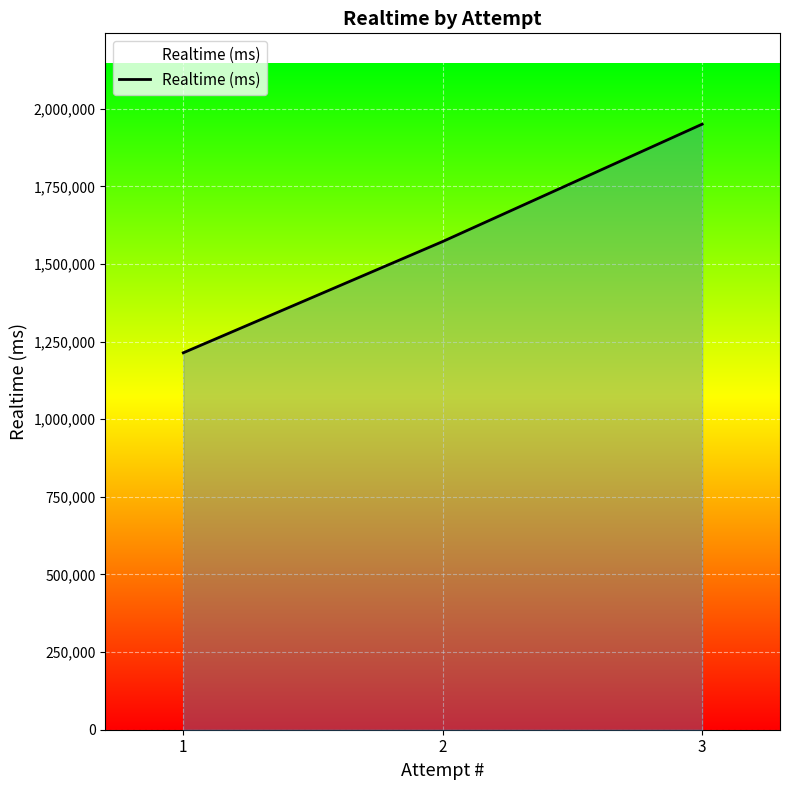

What is the difference between the maximum and minimum values?

736203